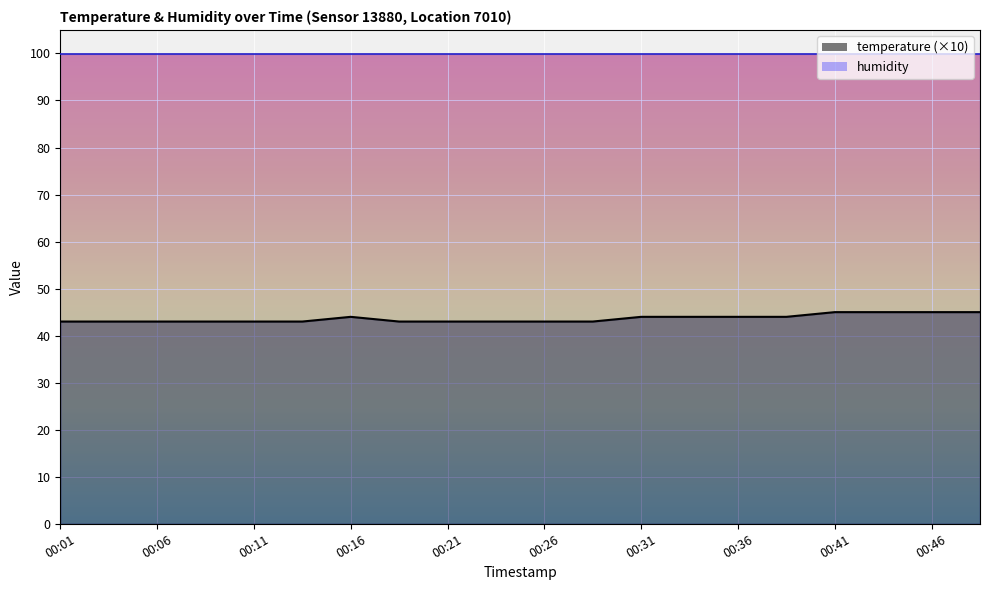

True or false: the data shows 43 at 00:21.

True